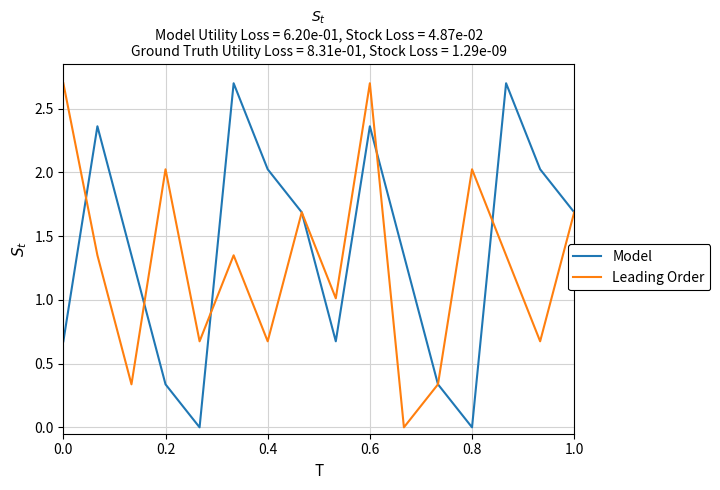

What is the greatest value displayed?

2.7